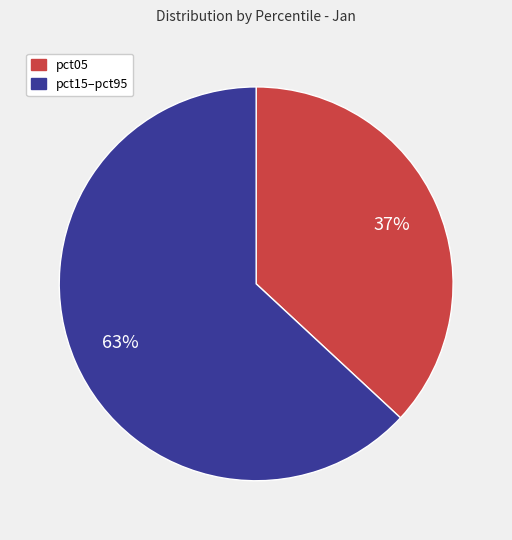

How many segments does this pie chart have?

2